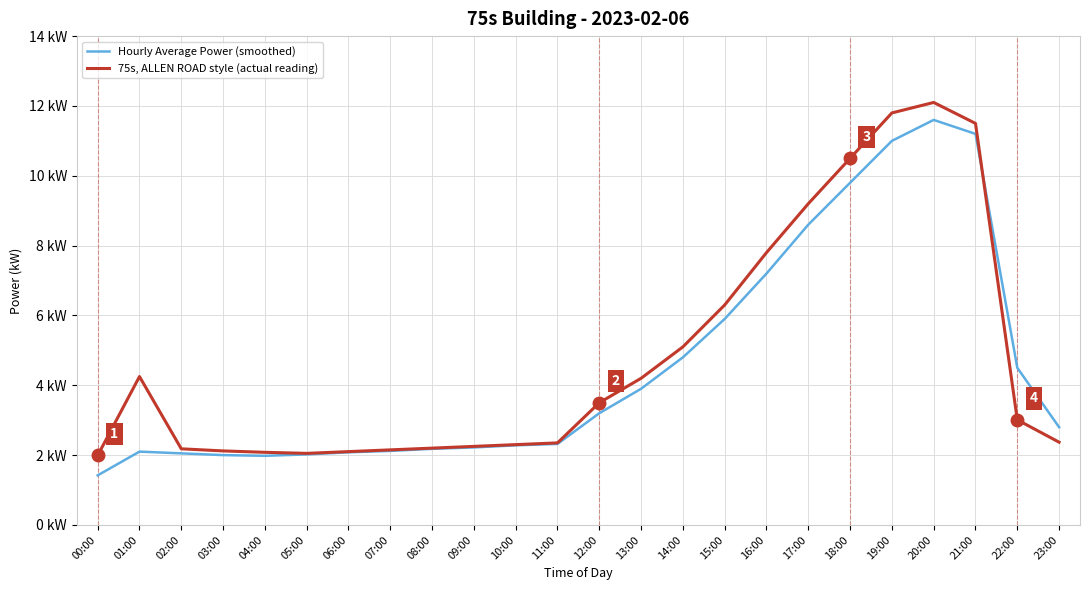

Between which two adjacent categories do 75s, ALLEN ROAD style (actual reading) and Hourly Average Power (smoothed) first intersect?

21:00 and 22:00